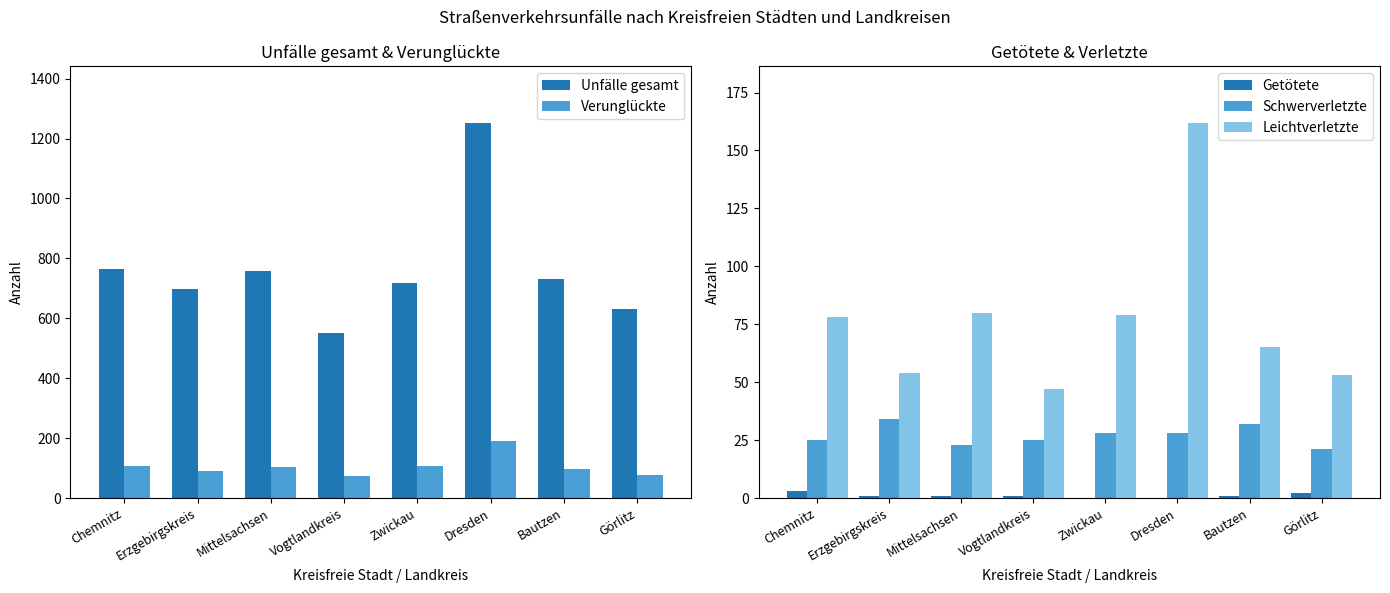

List the series in order of their peak value, highest first.

Unfälle gesamt, Verunglückte, Leichtverletzte, Schwerverletzte, Getötete